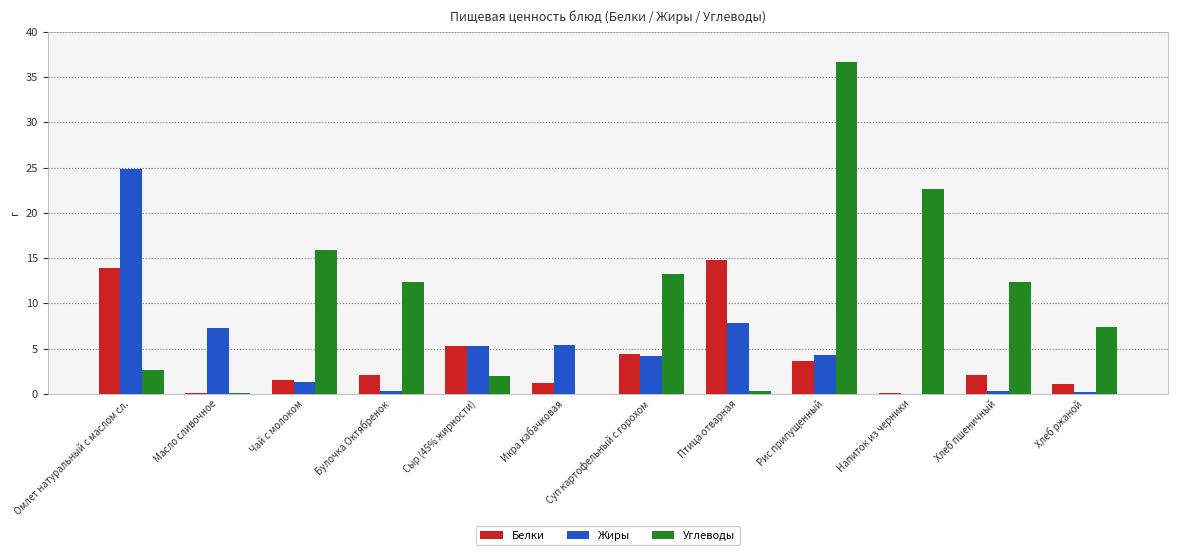

What is the maximum value for Жиры?

24.8